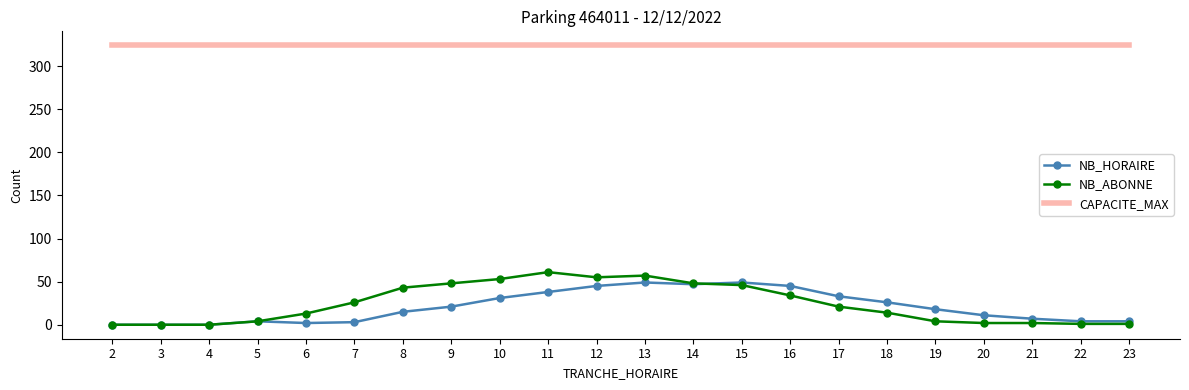

What is the difference between the second highest and minimum values in the NB_HORAIRE series?

49